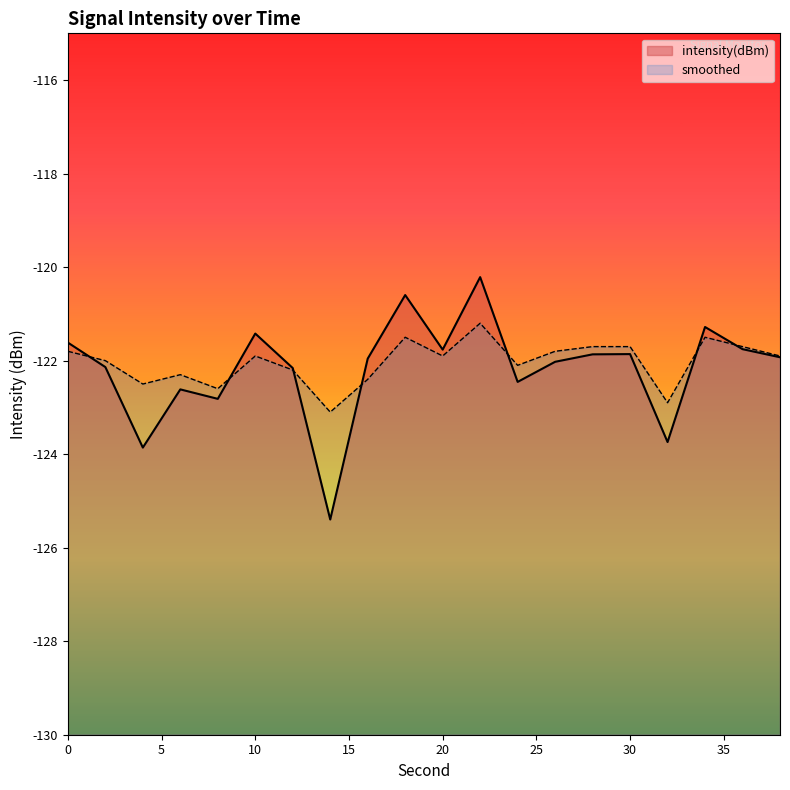

What are all the series names shown in the legend?

intensity(dBm), smoothed